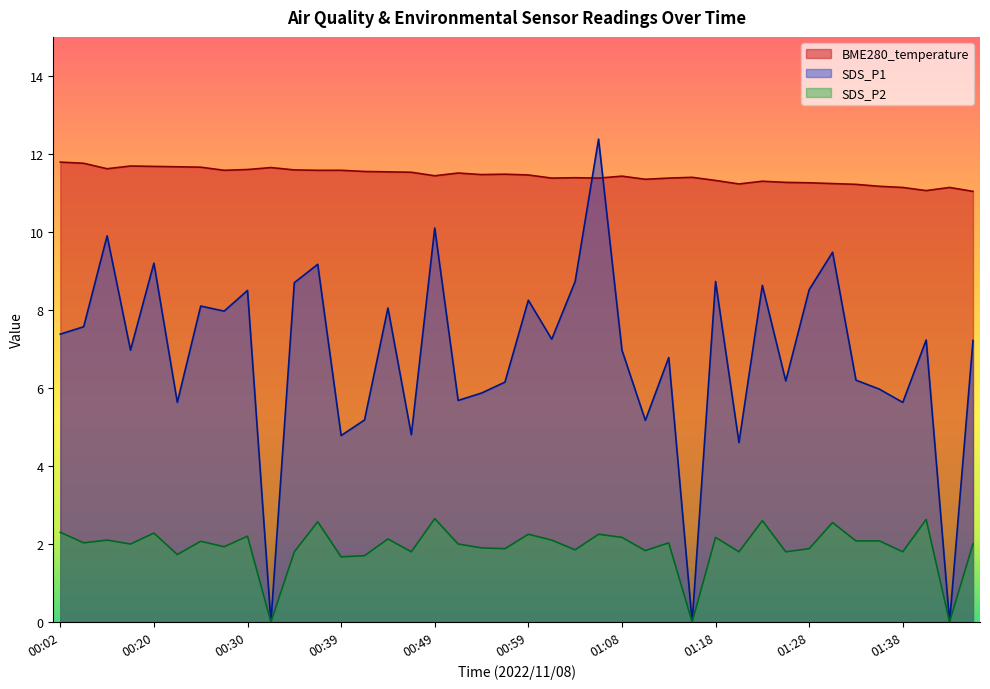

What position from the left is 00:54?

19